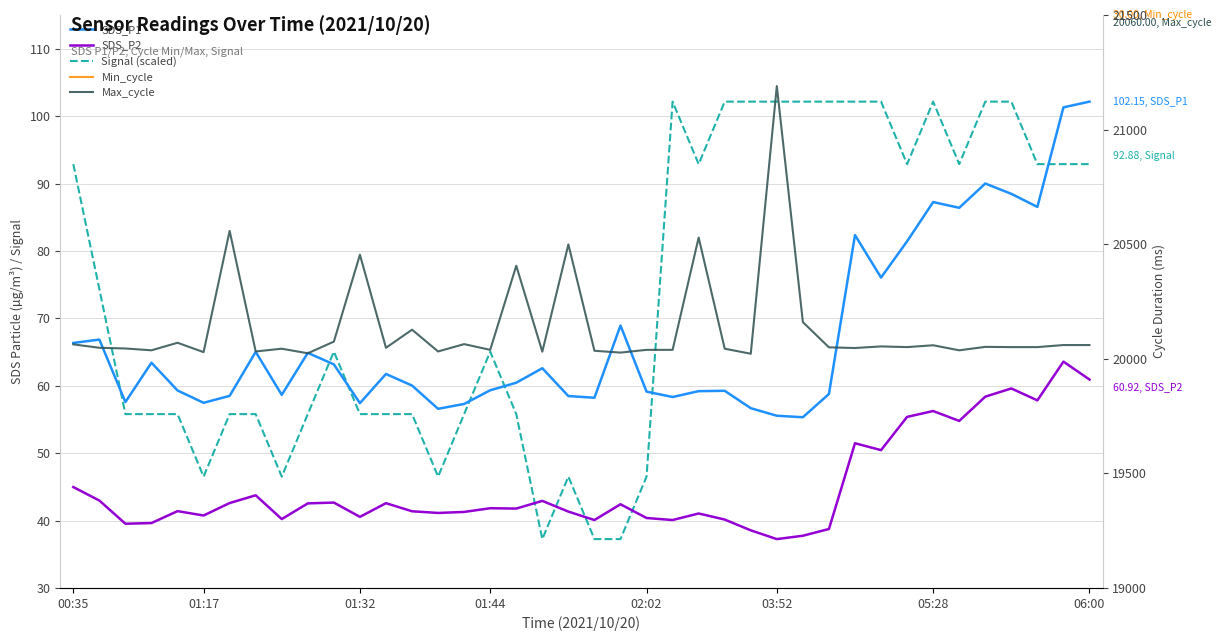

Does the chart have visible grid lines?

Yes